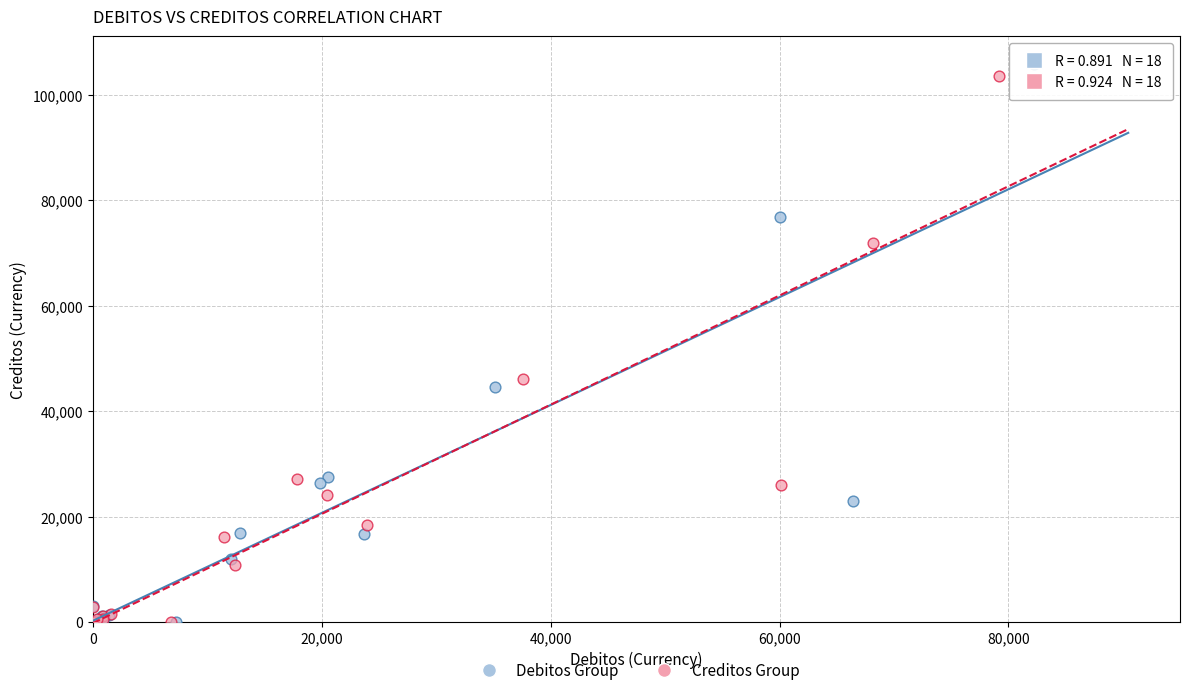

What are all the series names shown in the legend?

Debitos Group, Creditos Group